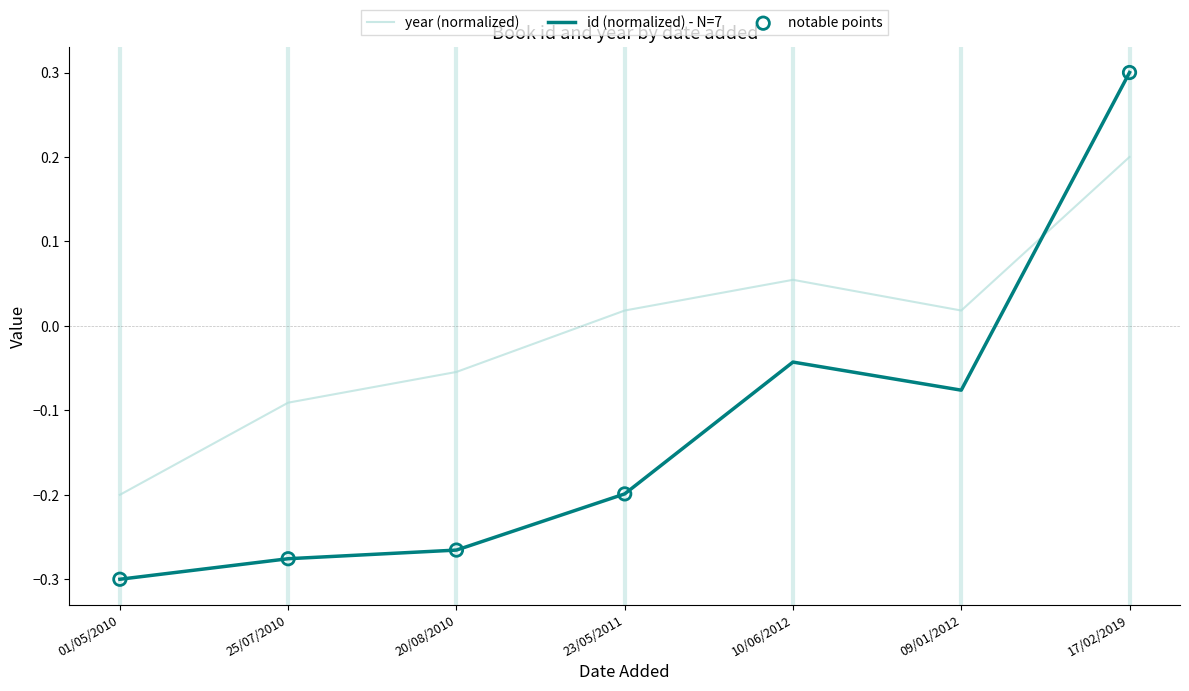

True or false: id (normalized) - N=7 has a value of -0.3 at 01/05/2010.

True